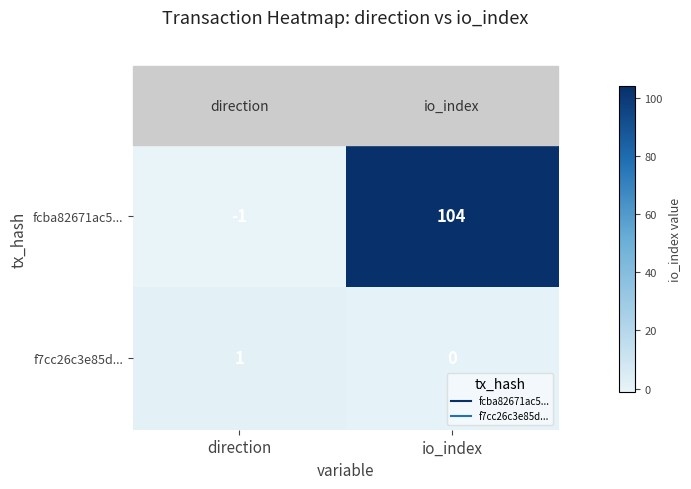

How many data points in f7cc26c3e85d... are less than 1?

1